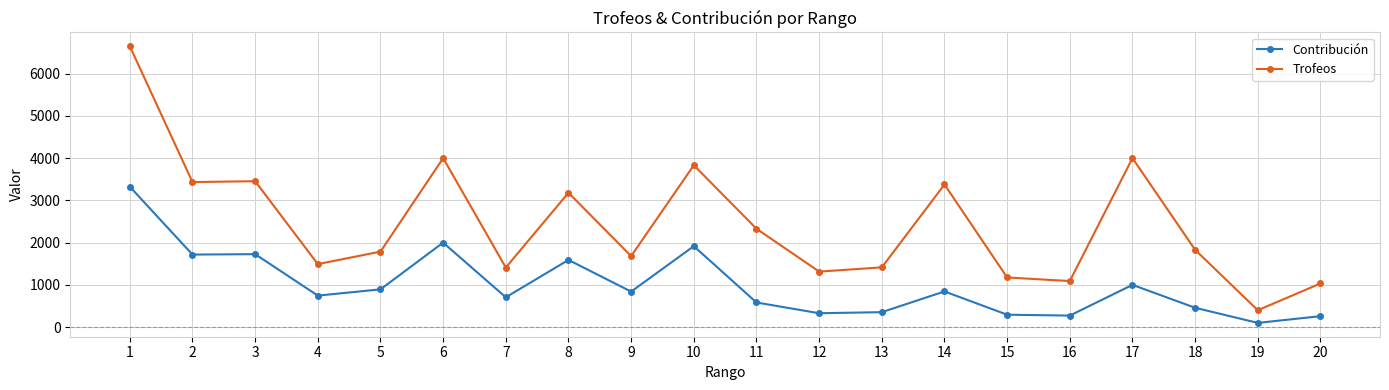

True or false: Contribución has a value of 1590 at 8.

True